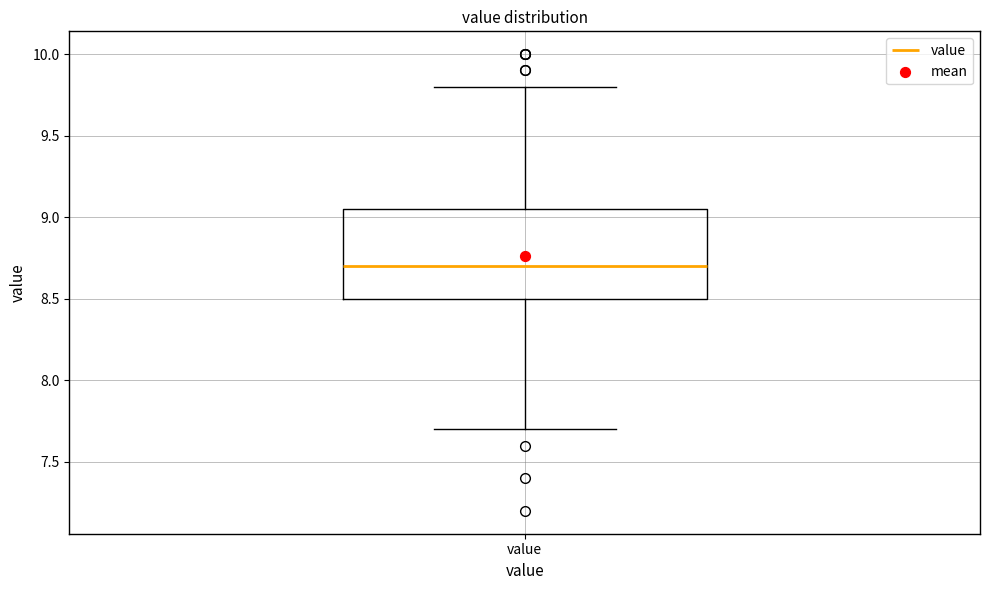

Where does the lower whisker of the box for value end on the y-axis? The values are not printed on the chart, so give them approximately, as read against the axis.

7.70